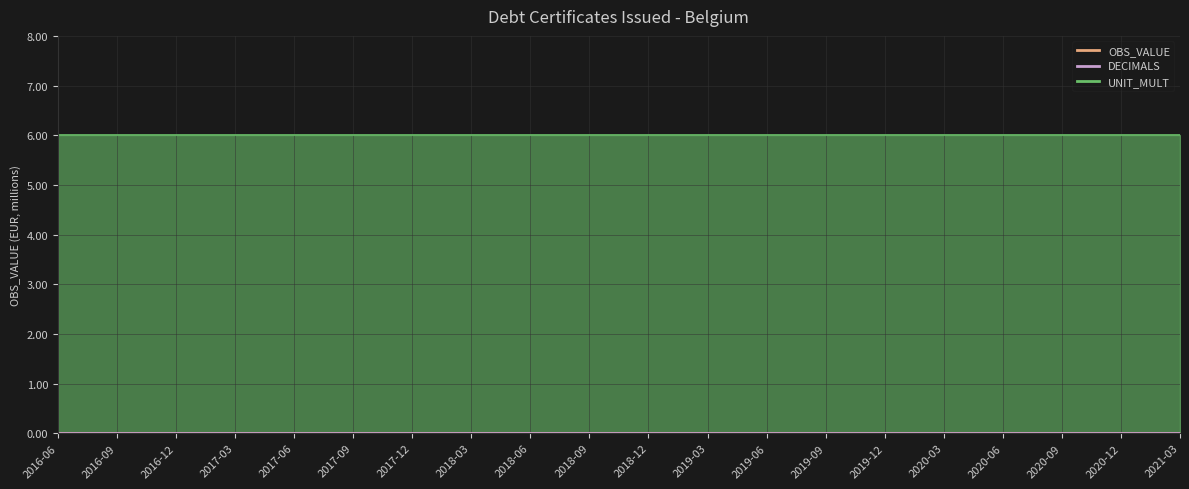

True or false: UNIT_MULT and OBS_VALUE intersect in this chart.

False